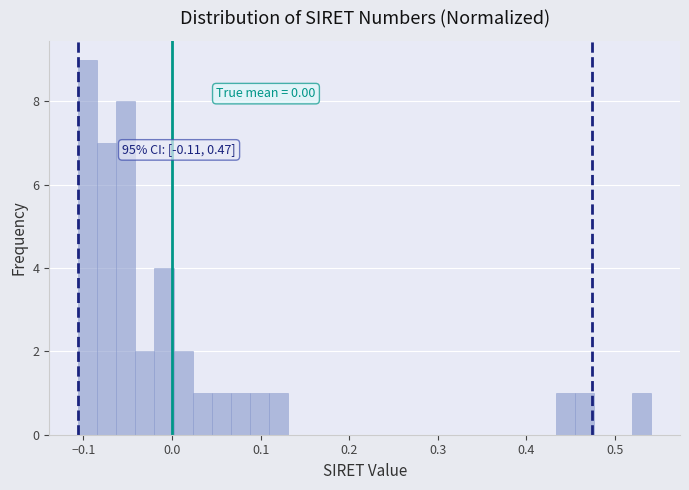

Read against the x-axis, roughly where is the centre of the tallest bar?

-0.10